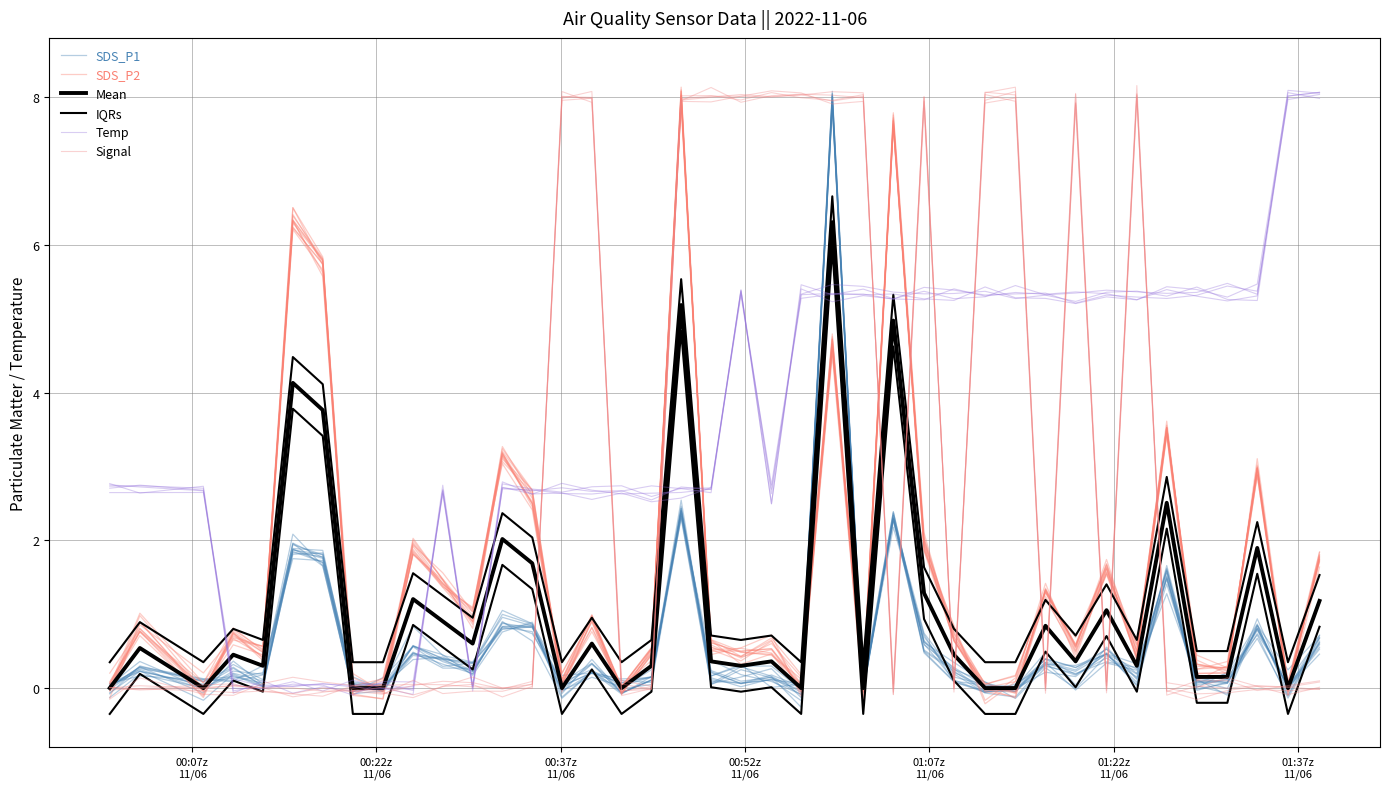

How many distinct data groups are displayed?

6